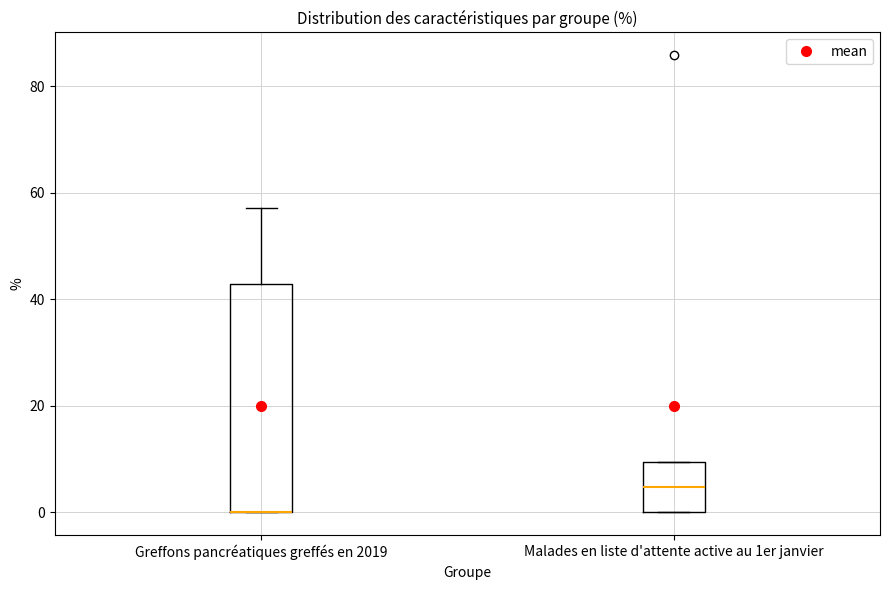

Reading left to right, read every box against the y-axis: the position of its median line, the range the box covers, and the ends of its whiskers. The values are not printed on the chart, so give them approximately, as read against the axis.

Greffons pancréatiques greffés en 2019: median 0 (drawn on the box's lower edge), box 0 to 42, whiskers 0 to 58
Malades en liste d'attente active au 1er janvier: median 4, box 0 to 10, whiskers 0 to 10